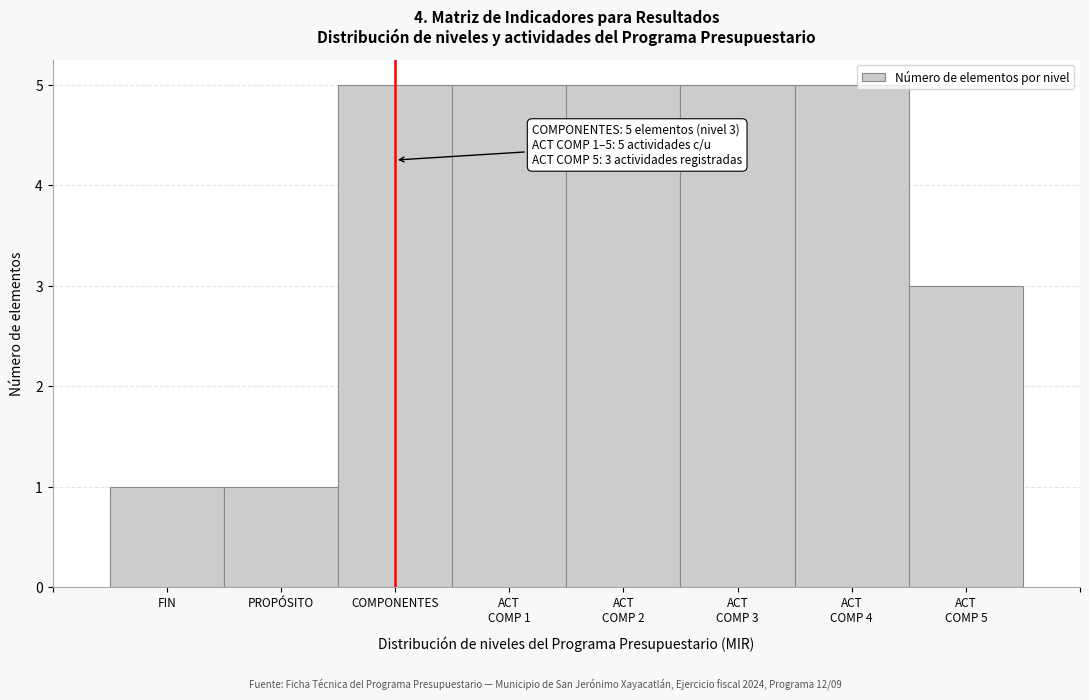

Reading left to right, extract all data points from this chart.

1	1	5	5	5	5	5	3